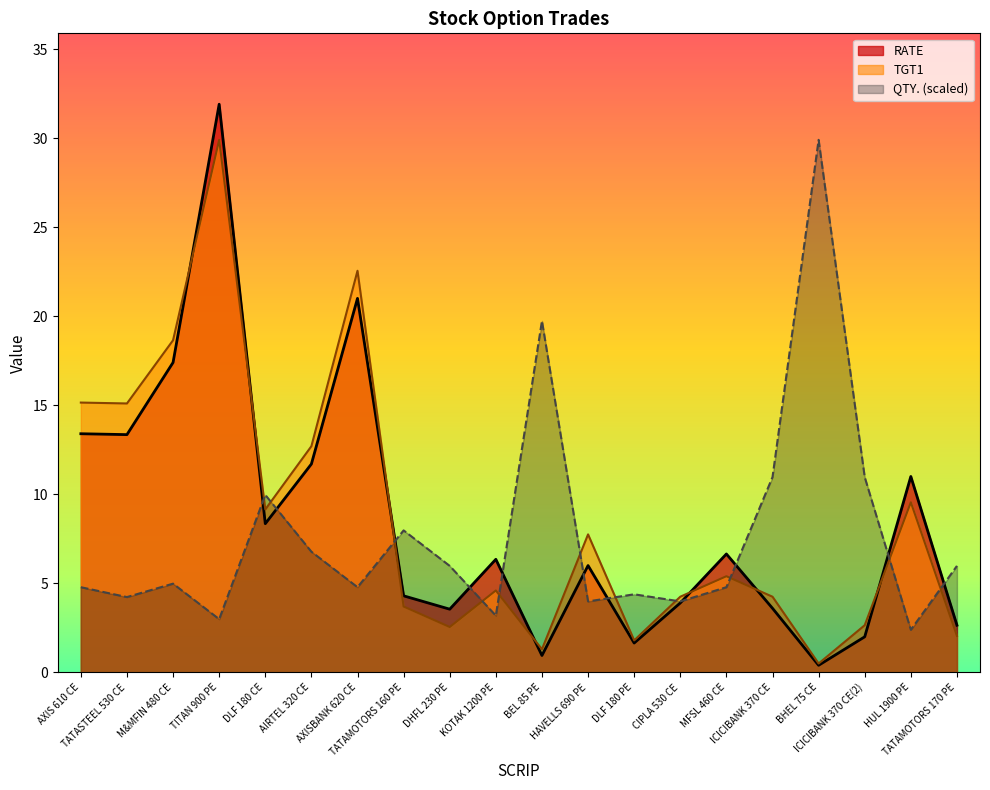

At which label is QTY. closest to 16?

BEL 85 PE